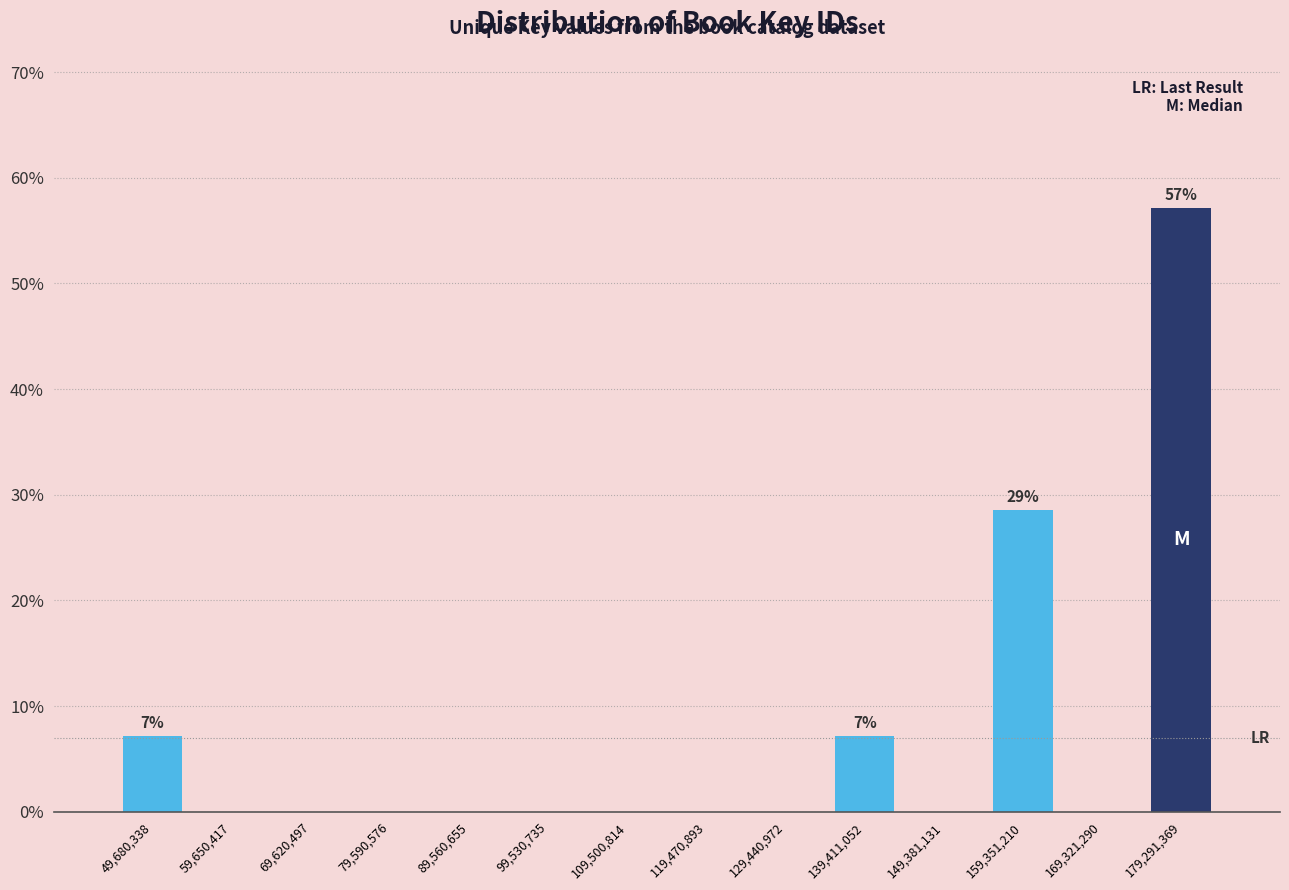

Reading left to right, transcribe all the data shown in this chart.

49,680,338=7.1	59,650,417=0.0	69,620,497=0.0	79,590,576=0.0	89,560,655=0.0	99,530,735=0.0	109,500,814=0.0	119,470,893=0.0	129,440,972=0.0	139,411,052=7.1	149,381,131=0.0	159,351,210=28.6	169,321,290=0.0	179,291,369=57.1